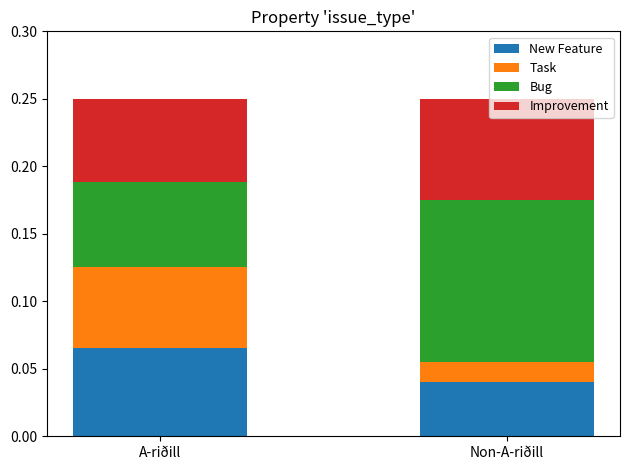

Which category has the highest value in the New Feature series?

A-riðill